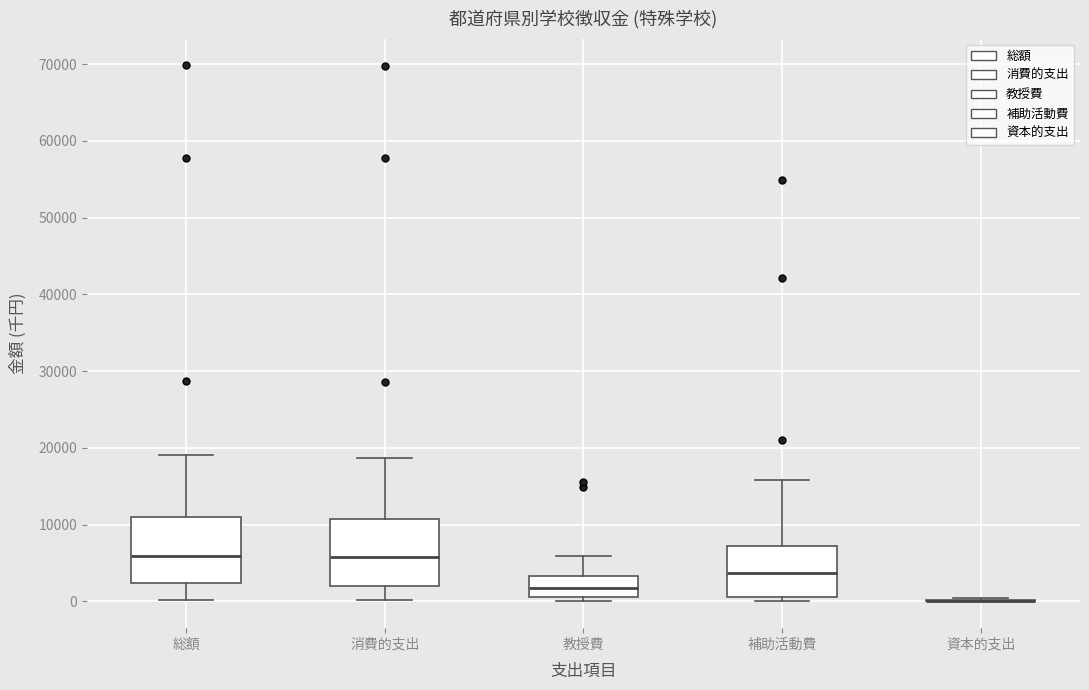

Reading left to right, read every box against the y-axis: the position of its median line, the range the box covers, and the ends of its whiskers. The values are not printed on the chart, so give them approximately, as read against the axis.

総額: median 6000, box 2000 to 11000, whiskers 0 to 19000
消費的支出: median 6000, box 2000 to 11000, whiskers 0 to 19000
教授費: median 2000, box 1000 to 3000, whiskers 0 to 6000
補助活動費: median 4000, box 1000 to 7000, whiskers 0 to 16000
資本的支出: box collapsed to a line at 0, whiskers 0 to 0